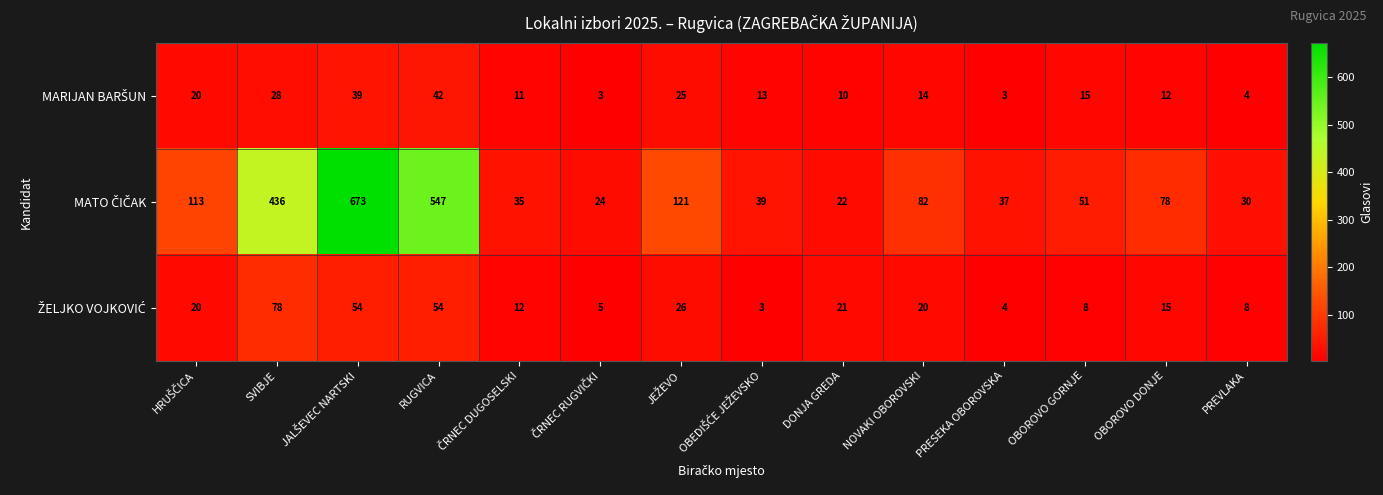

What is the maximum value shown in the chart?

673